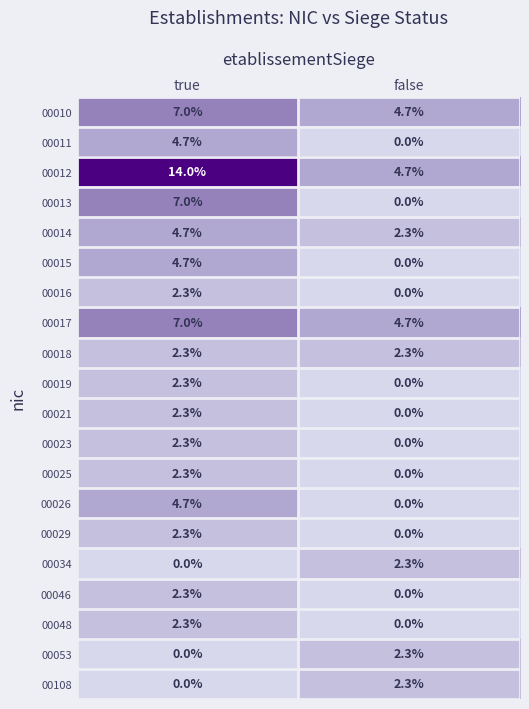

What is the difference between the maximum and minimum values in the 00016 series?

2.3